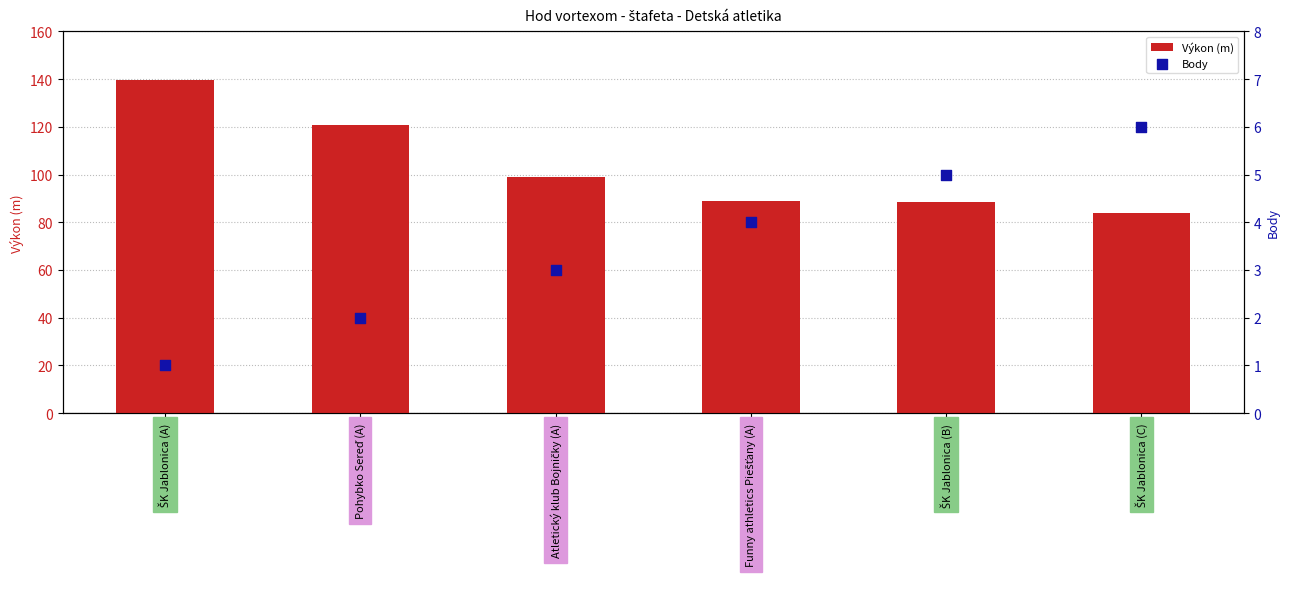

What is the total value across all series at Atletický klub Bojničky (A)?

101.8